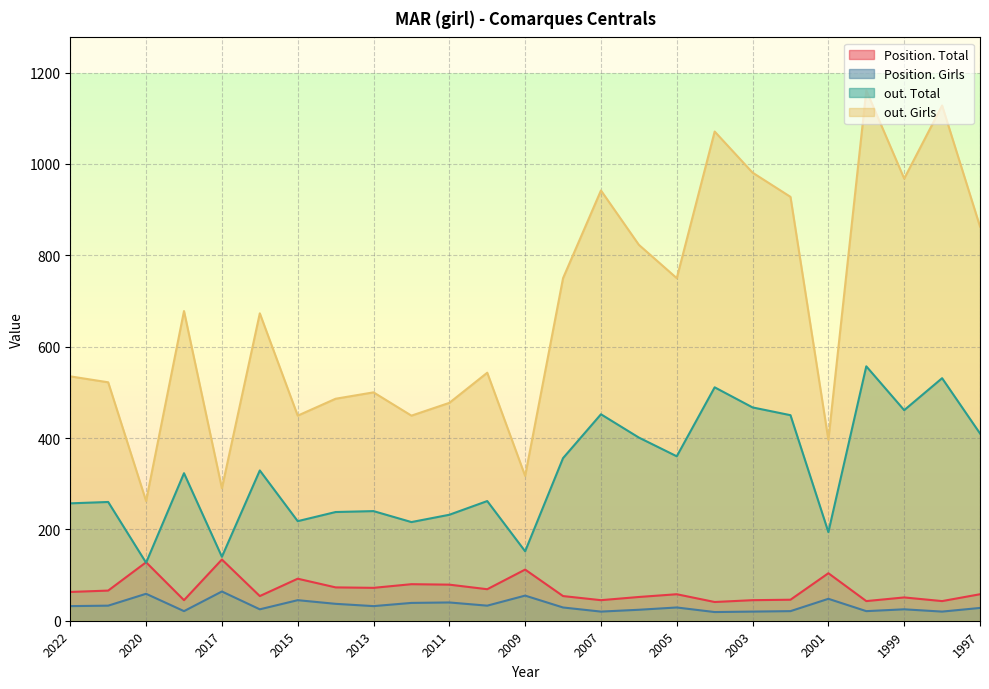

At how many categories does at least one series exceed 130?

25